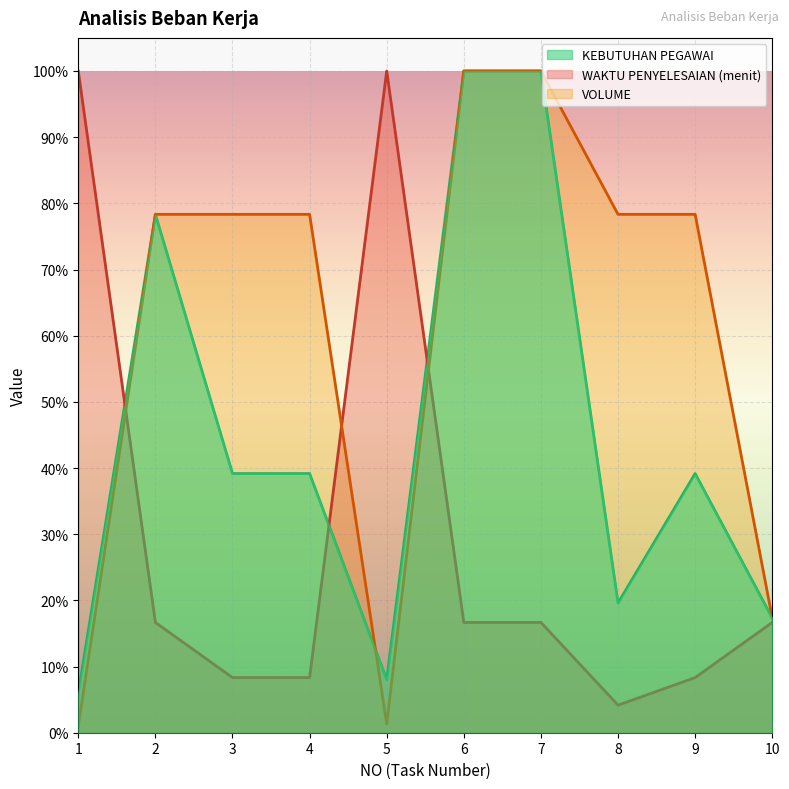

Read the VOLUME value at 7.

1.0